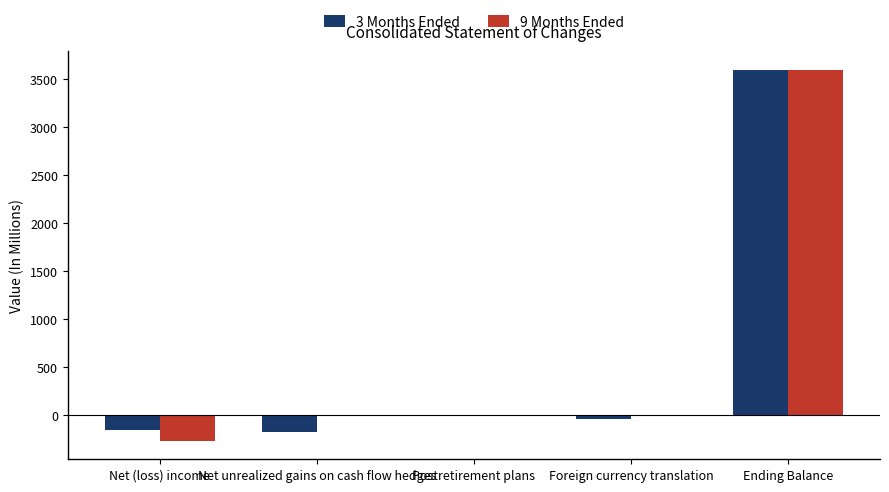

How many categories are shown in the chart?

5